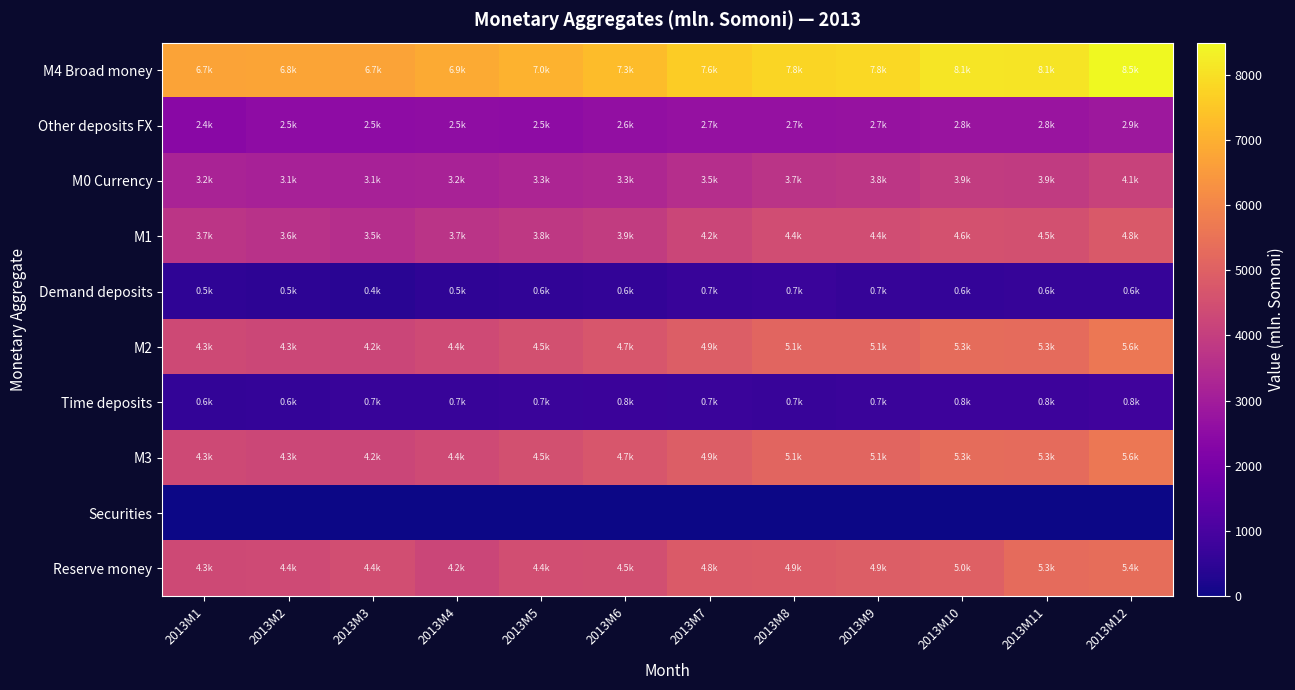

What is the difference between the highest and lowest values at 2013M12?

8491.9